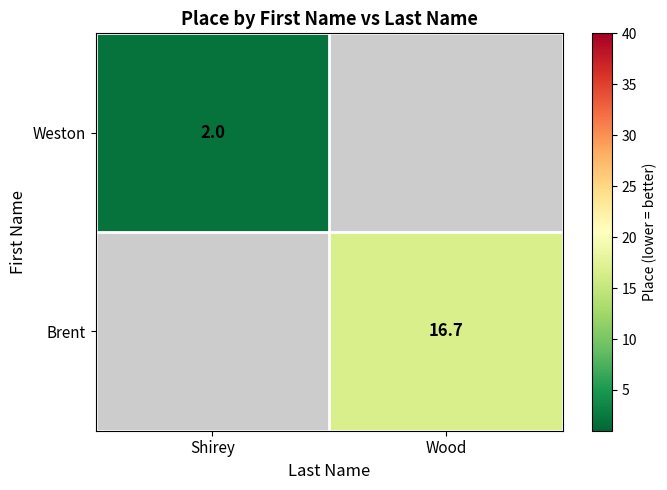

The value of Brent at Wood is 11.6. True or false?

False